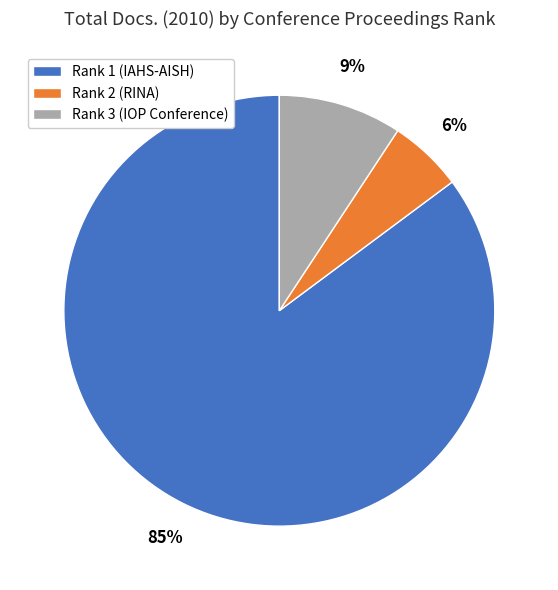

The Rank 1 (IAHS-AISH) slice represents 85% of the pie. True or false?

True